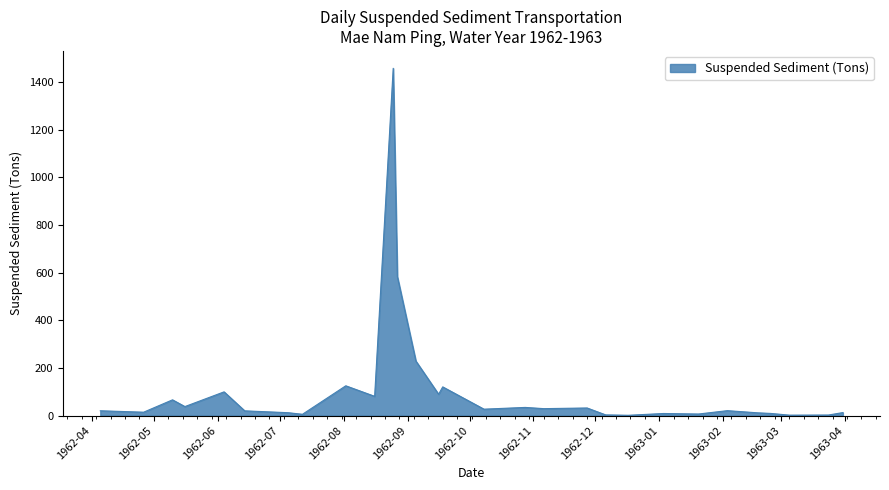

What is the greatest value displayed?

1457.4